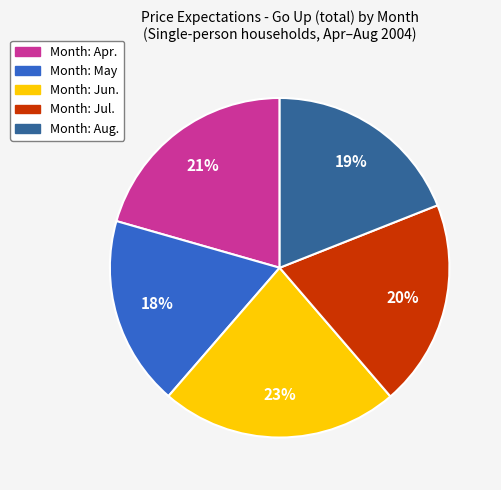

To the nearest percent, what is the average slice percentage?

20%